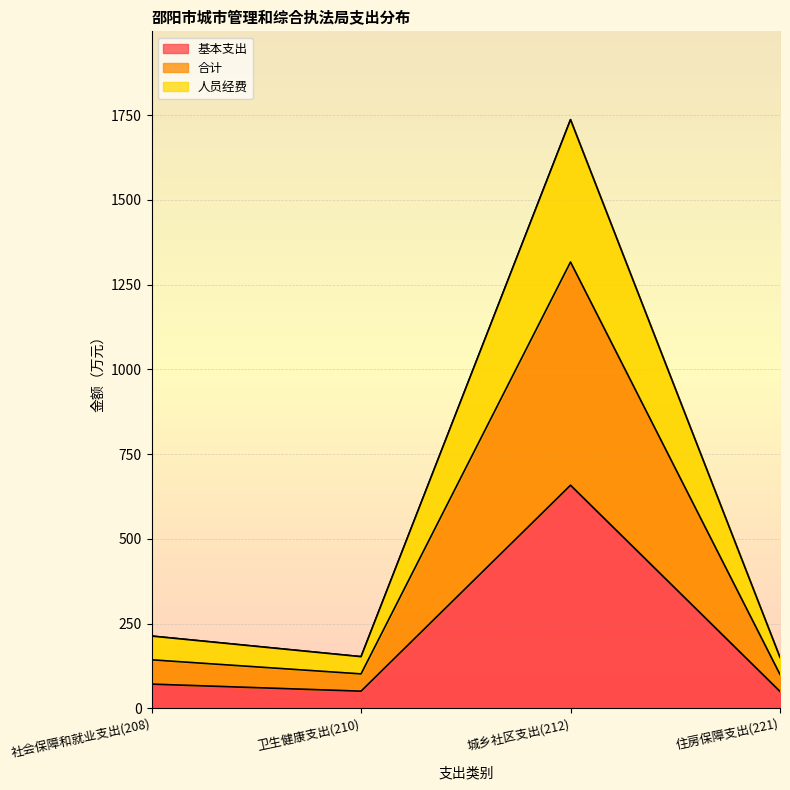

Is it true that 合计 equals 87.4 at 社会保障和就业支出(208)?

False